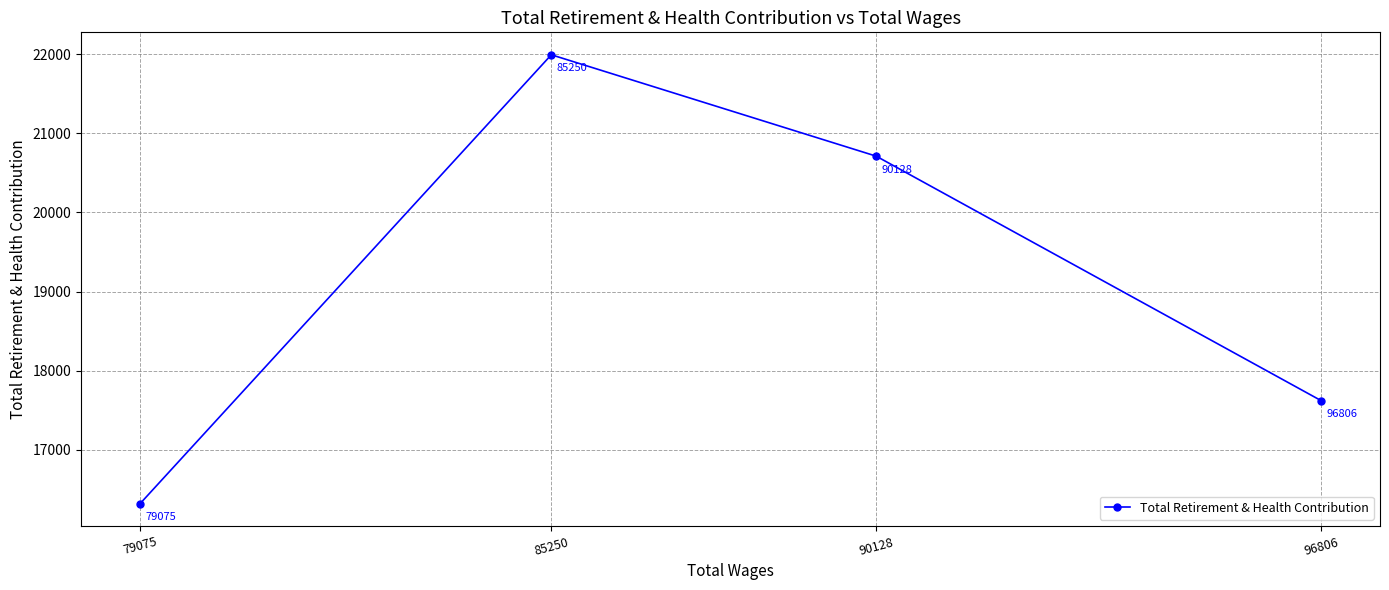

True or false: the data shows 10227 at 85250.

False